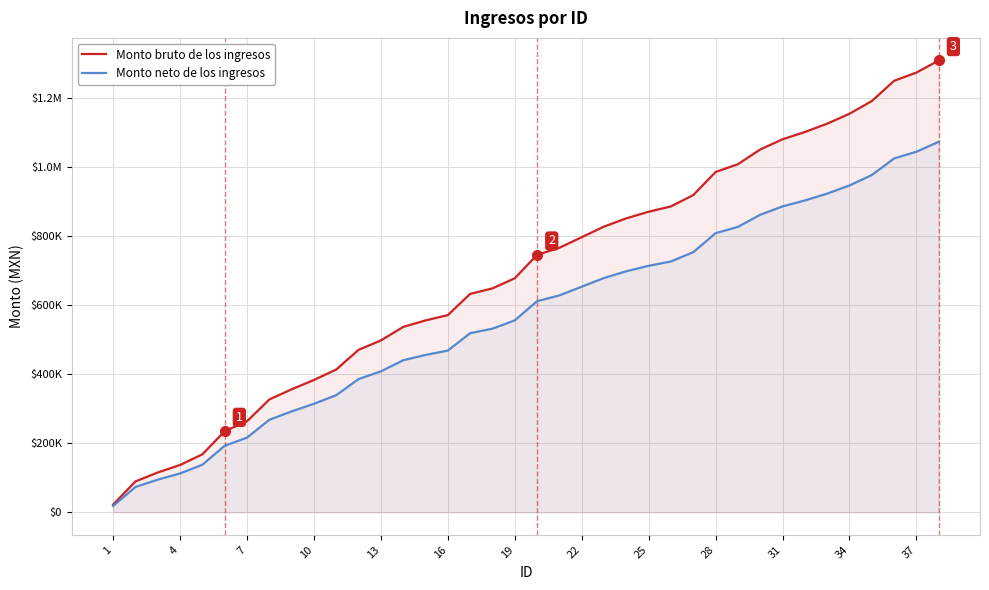

At which label does Monto bruto de los ingresos reach its minimum?

1